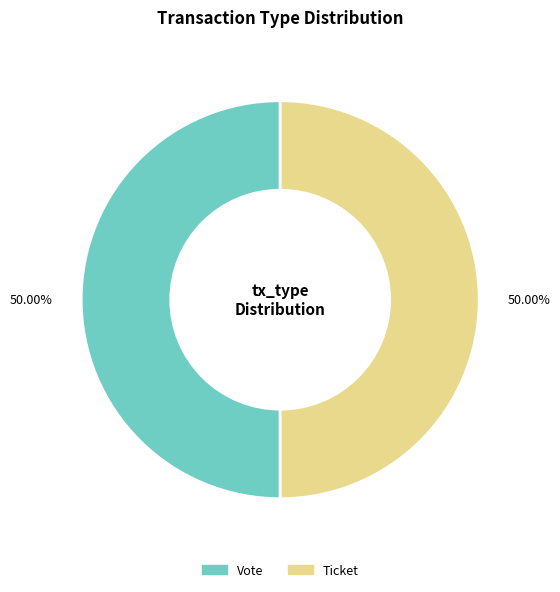

Count the number of slices in the pie.

2